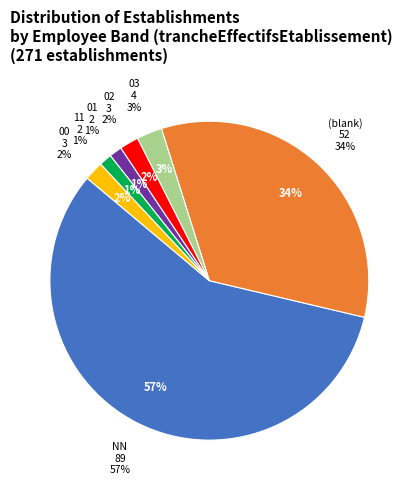

Approximately how many times larger is the value at  compared to 01?

26.0